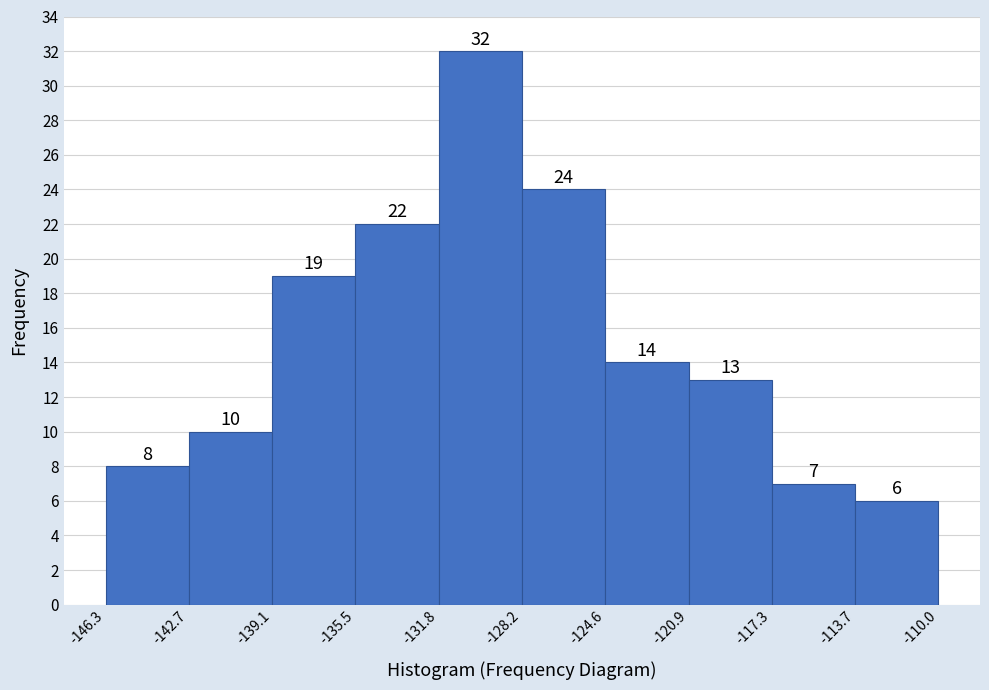

Over which range of the x-axis is the bar tallest?

-131.8 to -128.2